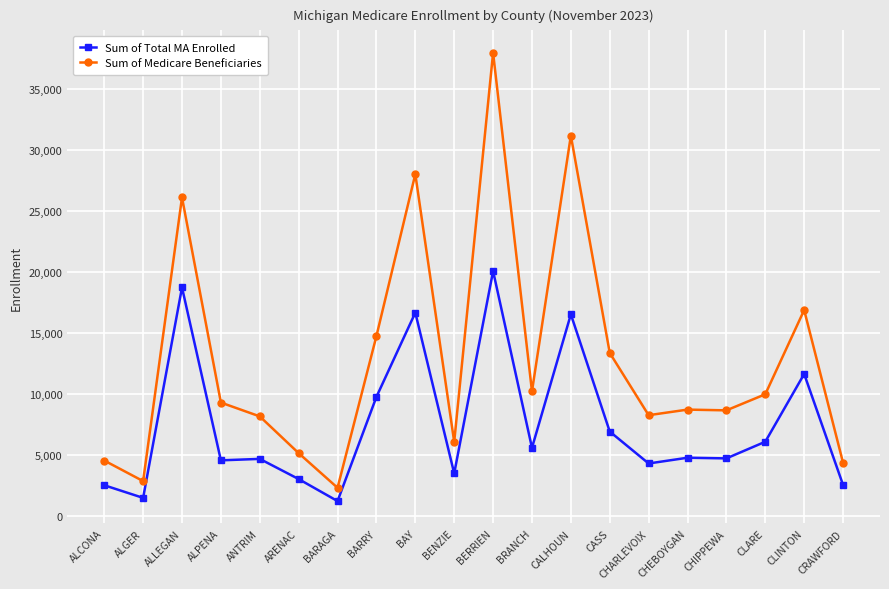

What is the spread (max minus min) of values at BENZIE?

2585